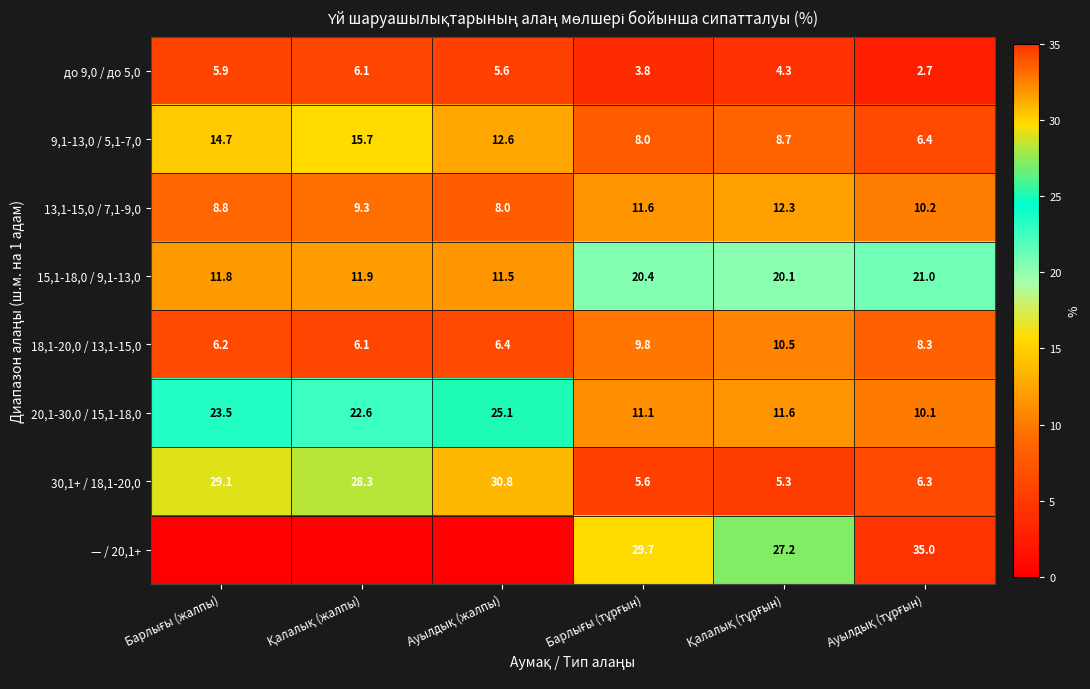

How many categories are shown in the chart?

6